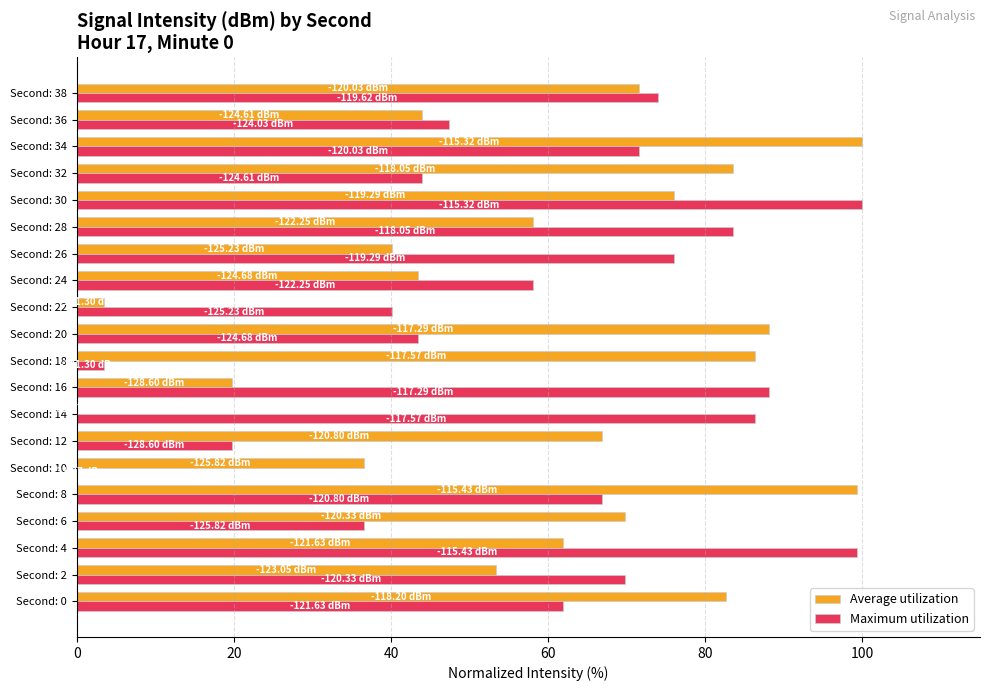

What is the sum of all Maximum utilization values?

1170.0